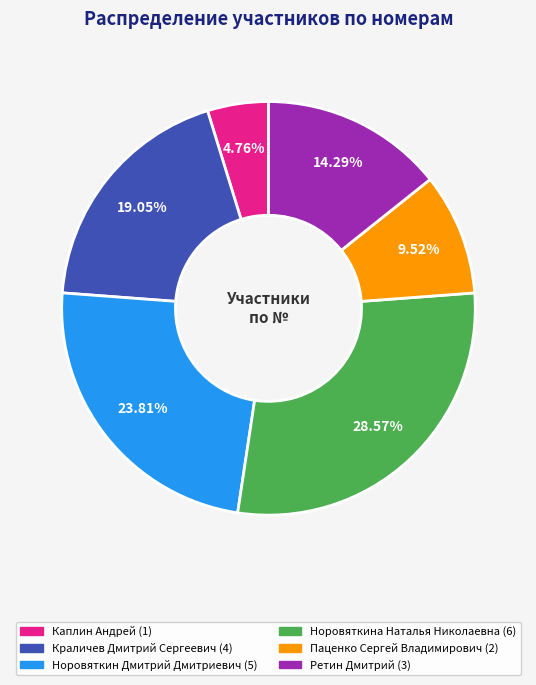

Rank the categories by value from highest to lowest.

Норовяткина Наталья Николаевна, Норовяткин Дмитрий Дмитриевич, Краличев Дмитрий Сергеевич, Ретин Дмитрий, Паценко Сергей Владимирович, Каплин Андрей